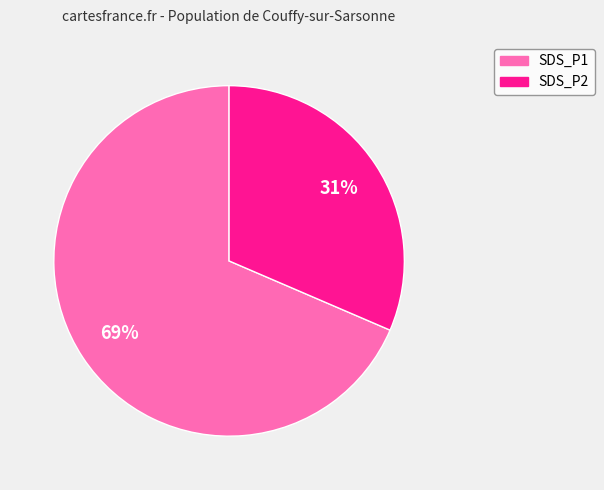

Is there any slice that represents more than half of the pie?

Yes